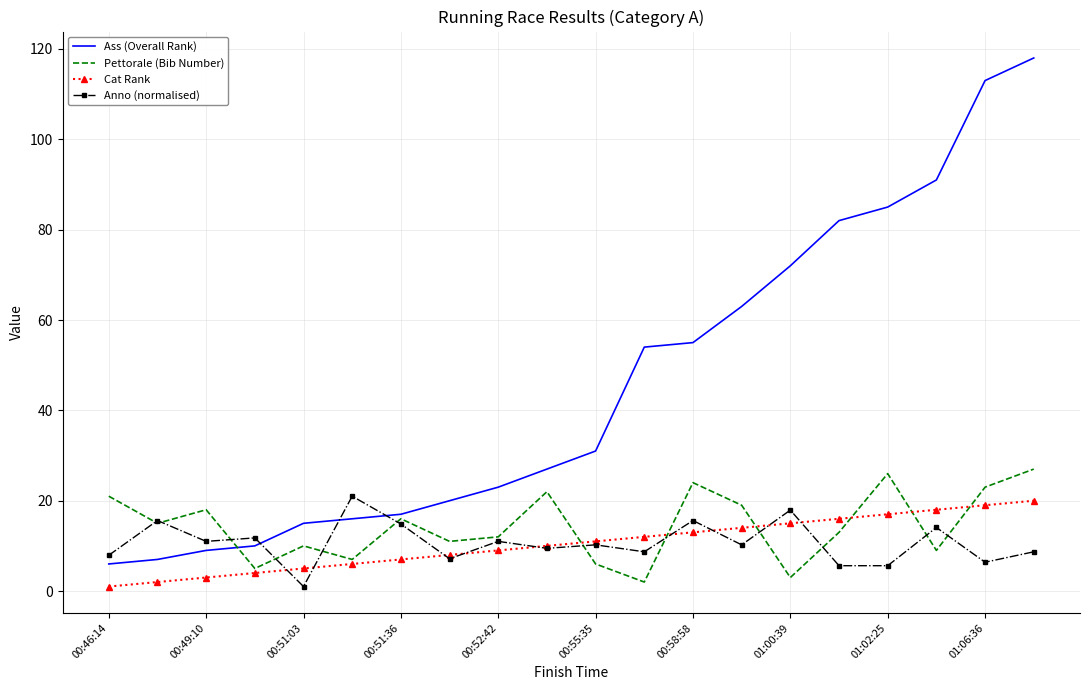

True or false: Cat Rank and Ass (Overall Rank) cross at least once.

False